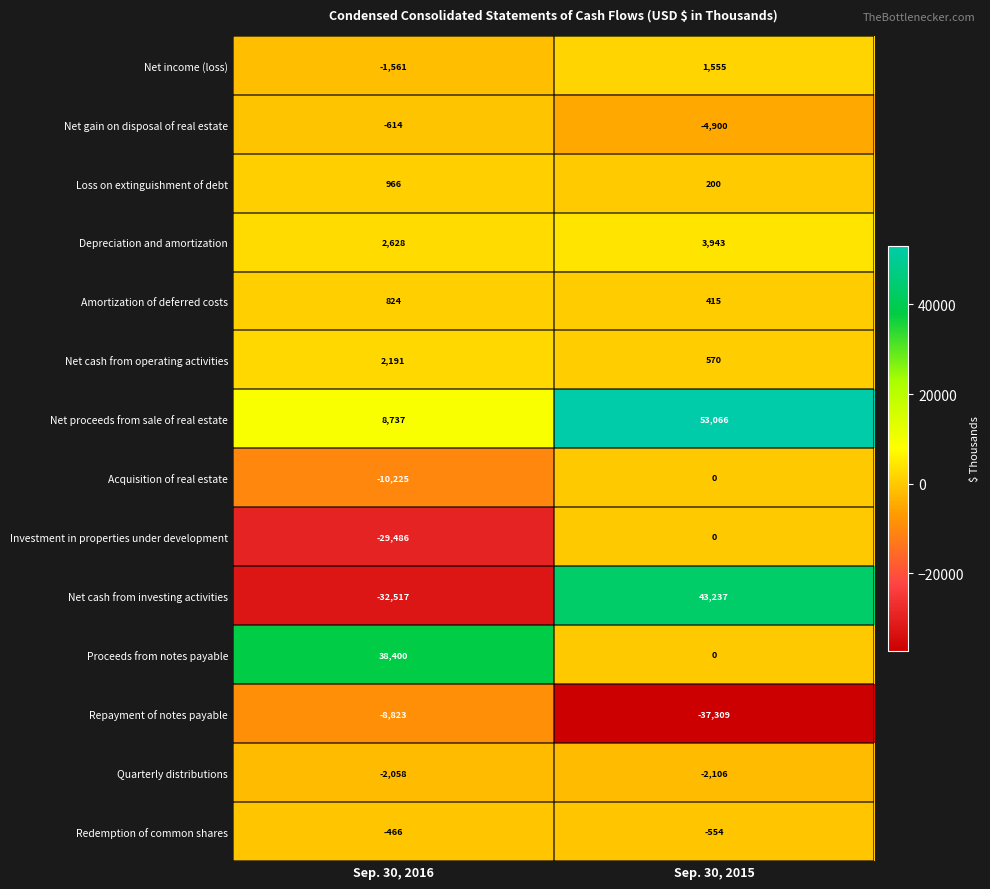

Read the Acquisition of real estate value at Sep. 30, 2016, to the nearest 10.

-10220